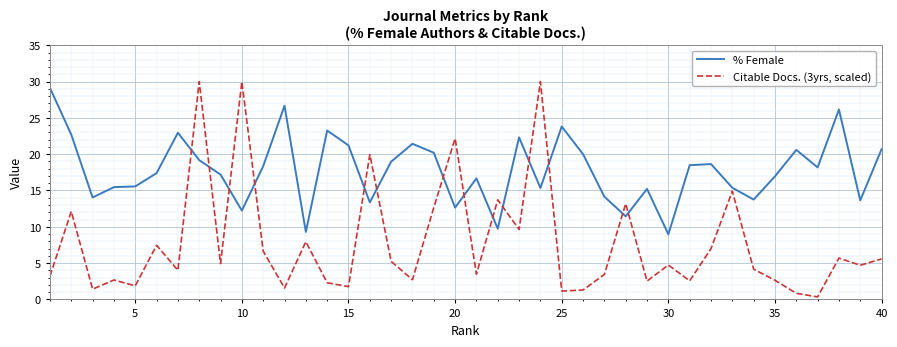

What is the greatest value displayed?

30.0